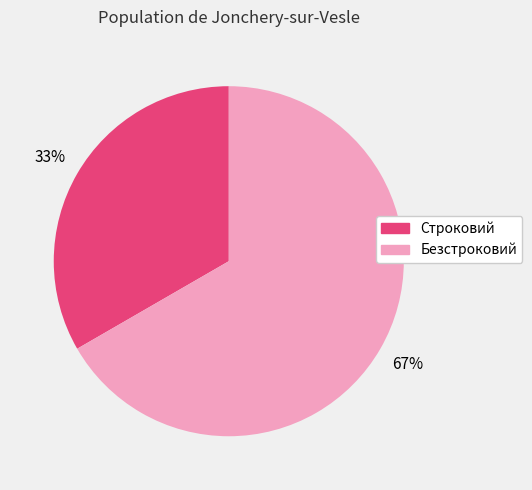

What percentage is the Строковий slice, to the nearest percent?

33%